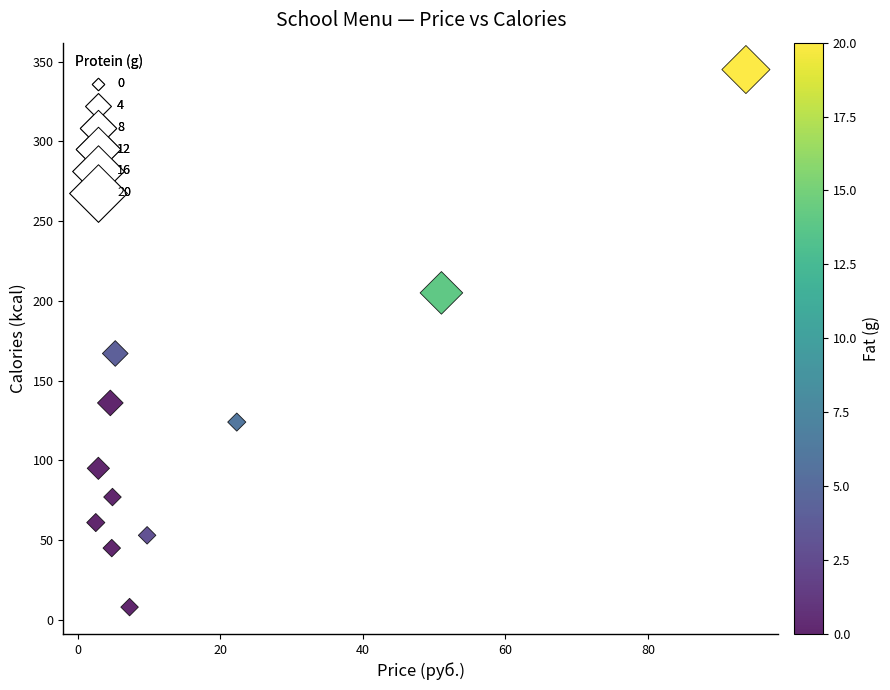

What Y value in the scatter plot is closest to 176?

167